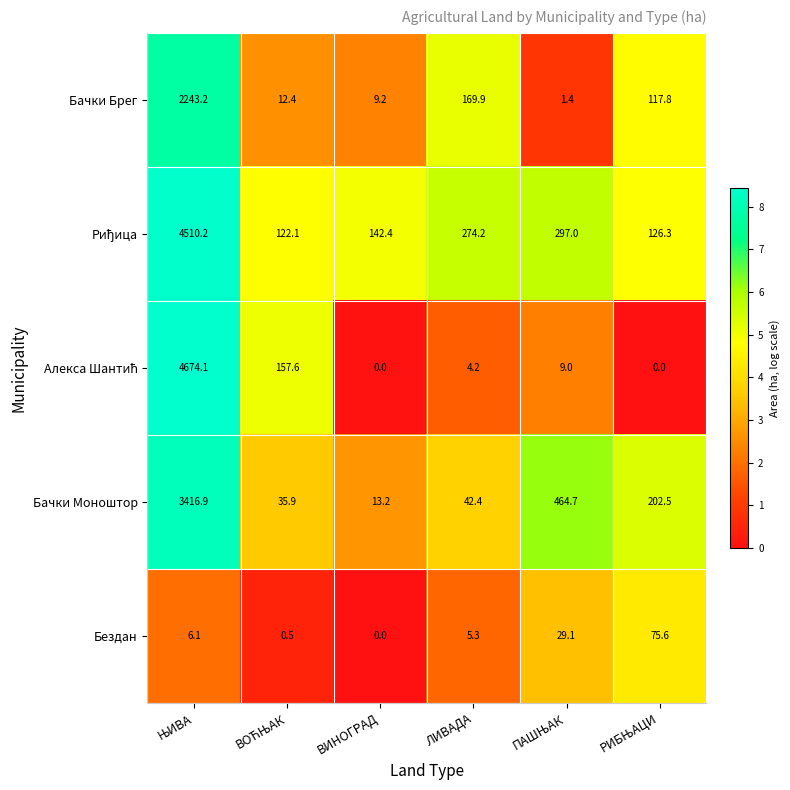

What is the difference between the maximum and minimum values in the Бачки Брег series?

2241.8